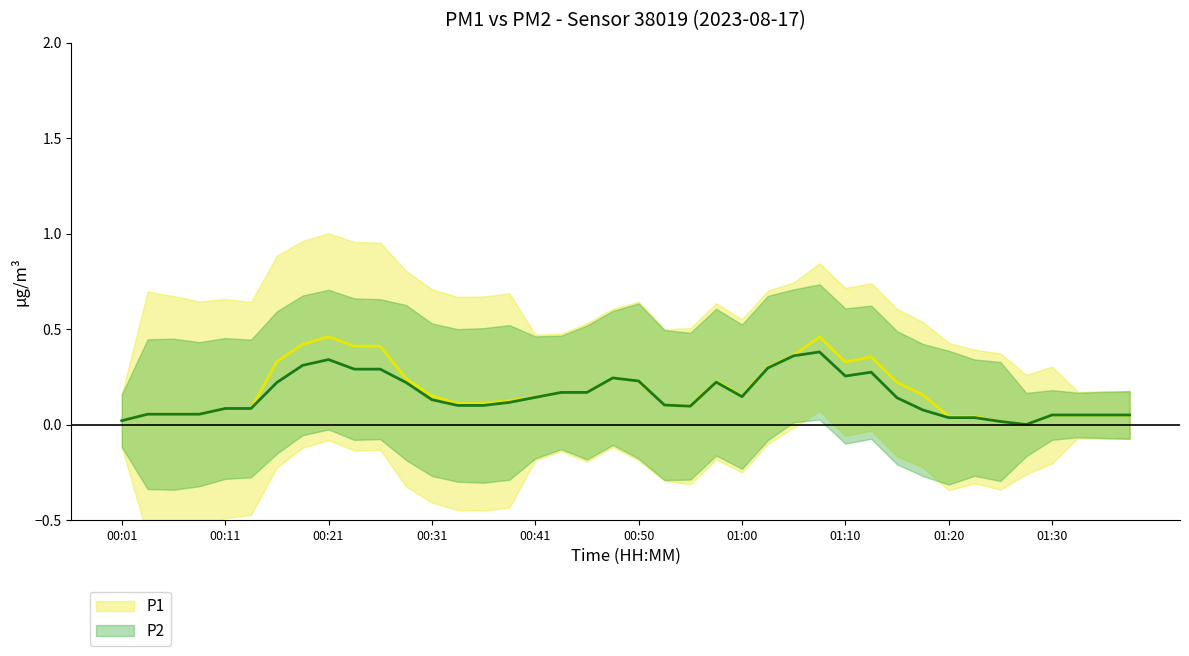

True or false: P1 and P2 intersect in this chart.

False